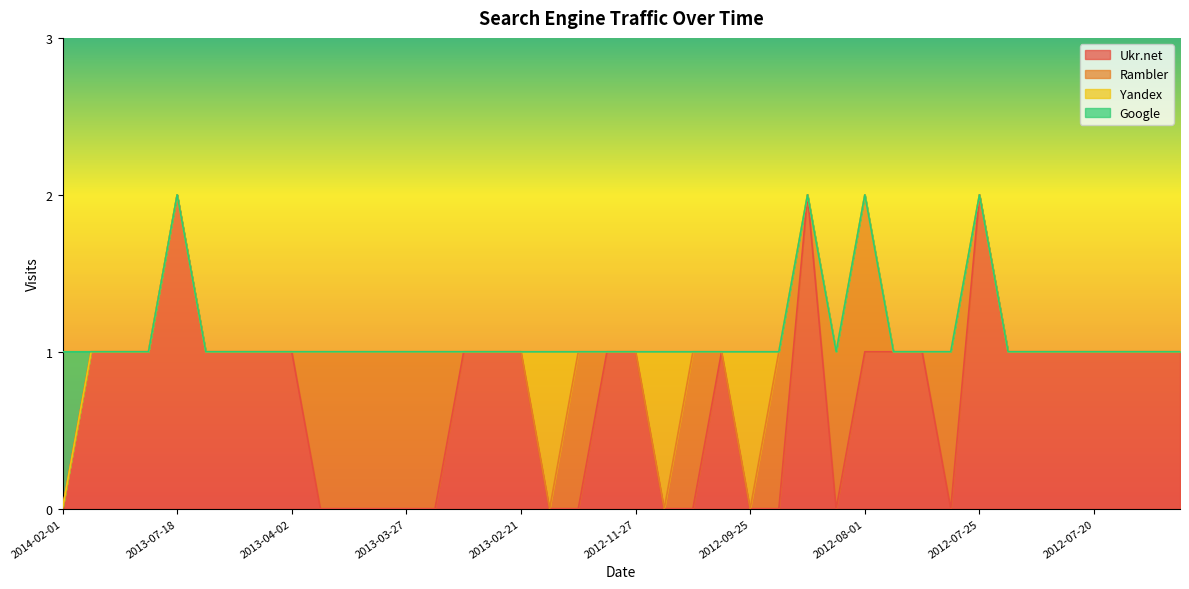

Which label corresponds to the largest value in the chart?

2013-07-18